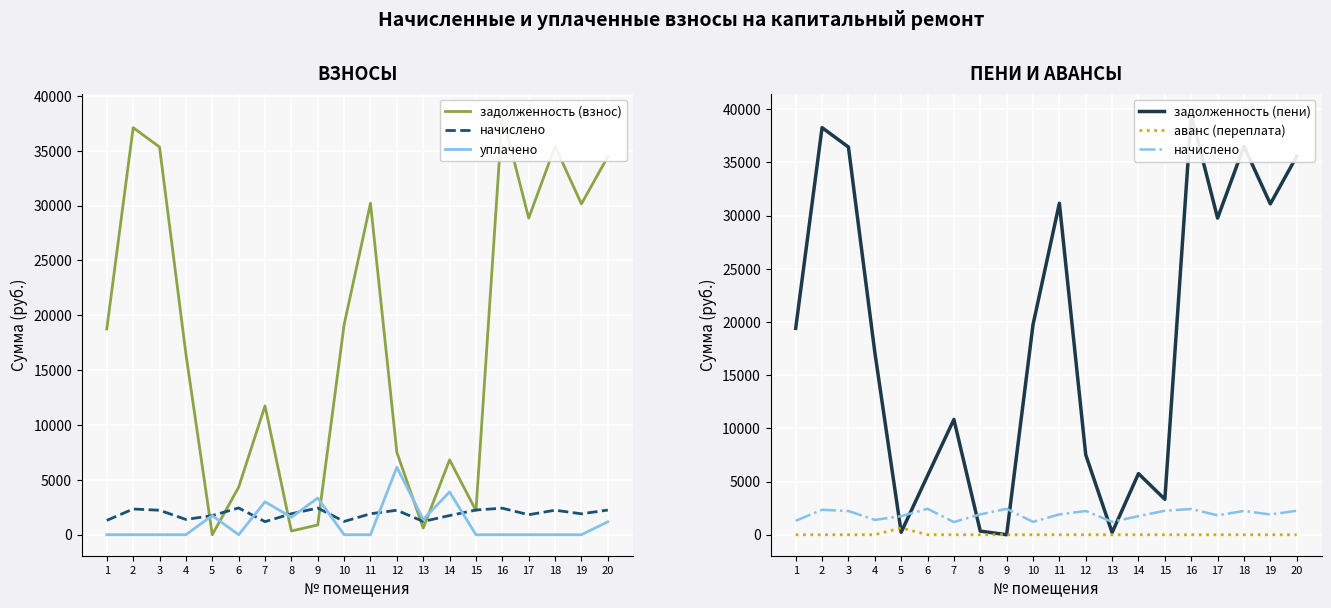

At which category is the sum across all series the highest?

16